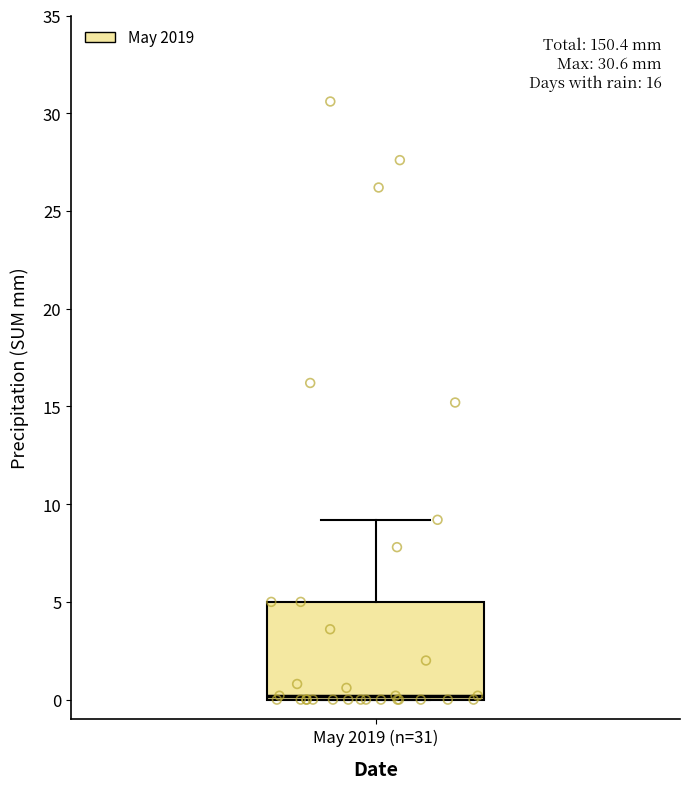

Transcribe this box plot: give where the median line is, the range the box spans, and where the two whiskers end, as read against the y-axis. The values are not printed on the chart, so give them approximately, as read against the axis.

median 0 (just above the box's lower edge), box 0 to 5, whiskers 0 to 9